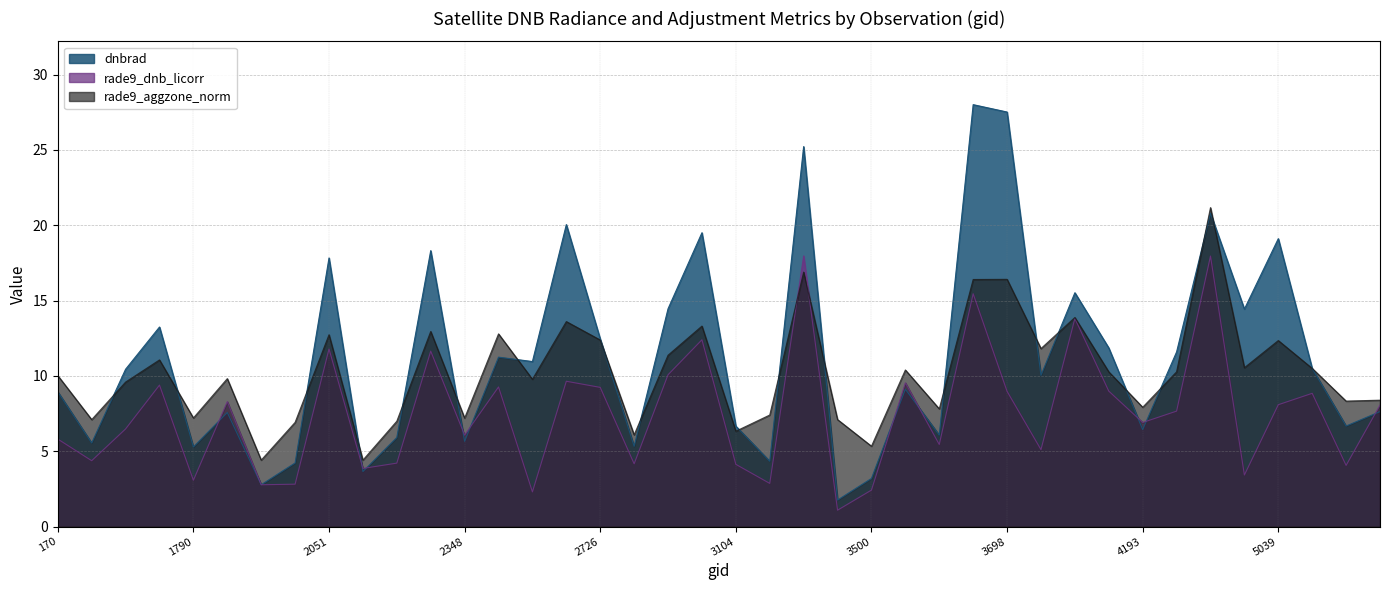

True or false: rade9_aggzone_norm has more than 0 interior local peaks.

True